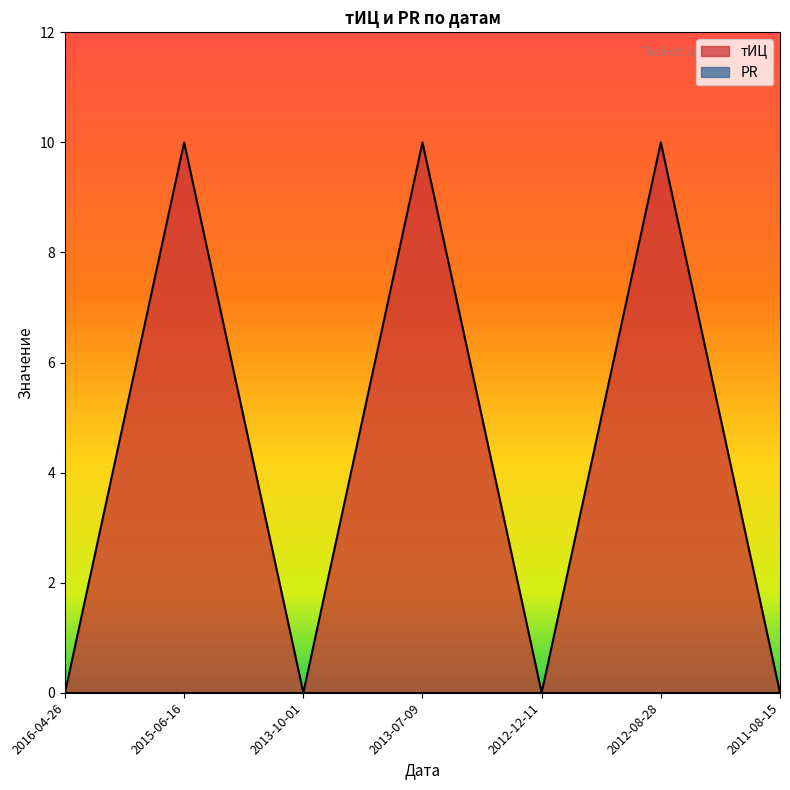

Rank the categories by value from lowest to highest.

2016-04-26, 2013-10-01, 2012-12-11, 2011-08-15, 2015-06-16, 2013-07-09, 2012-08-28